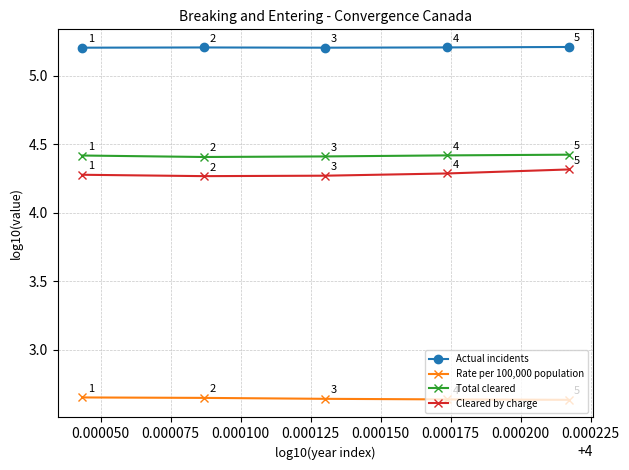

At how many categories does at least one series exceed 2?

5